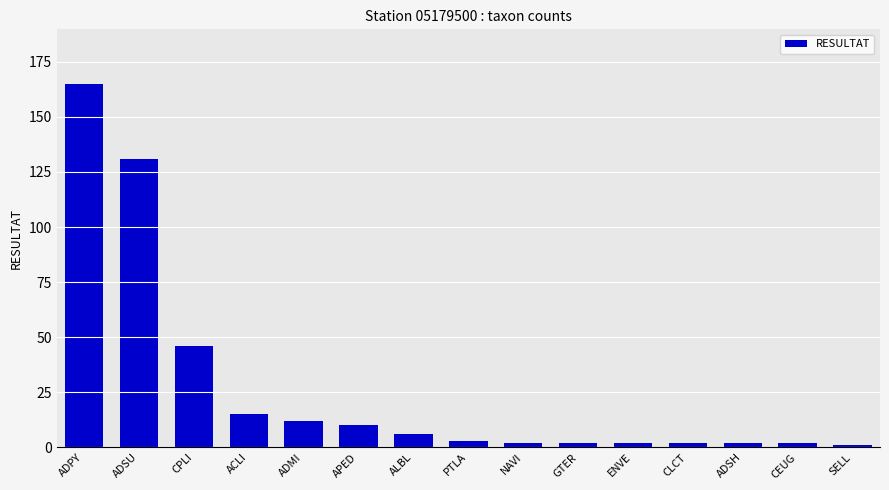

The value at APED is 10. True or false?

True